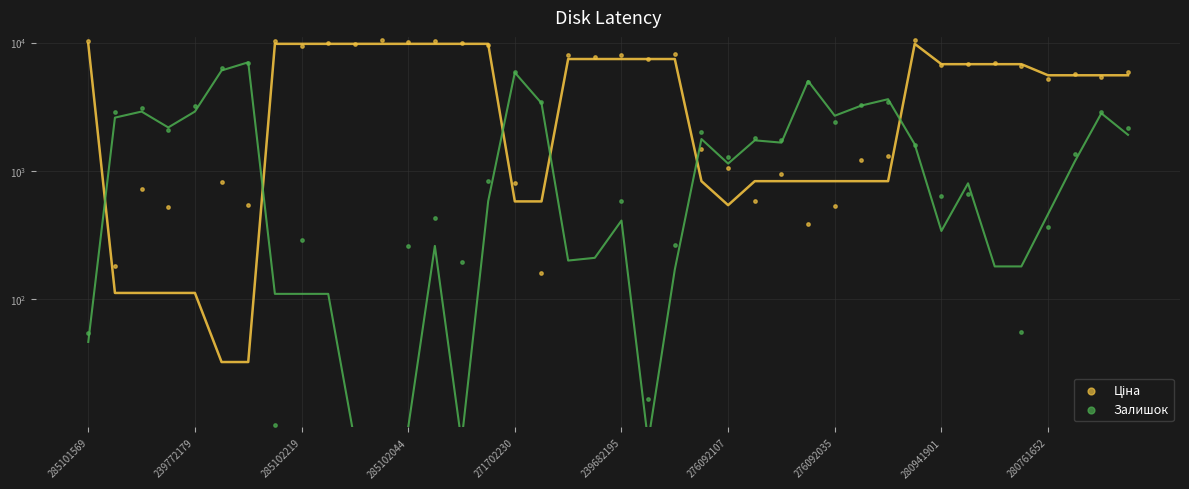

Which series has the largest Y range (max minus min)?

Ціна